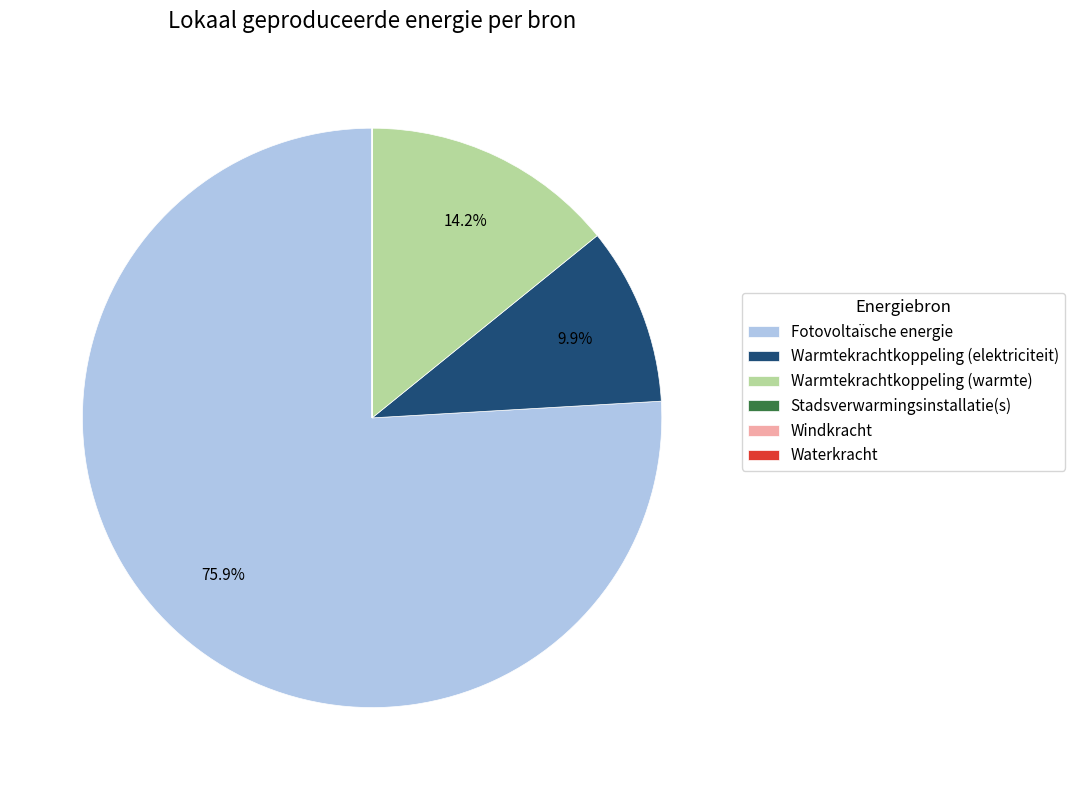

What portion of the pie excludes Warmtekrachtkoppeling (warmte)?

85.8%